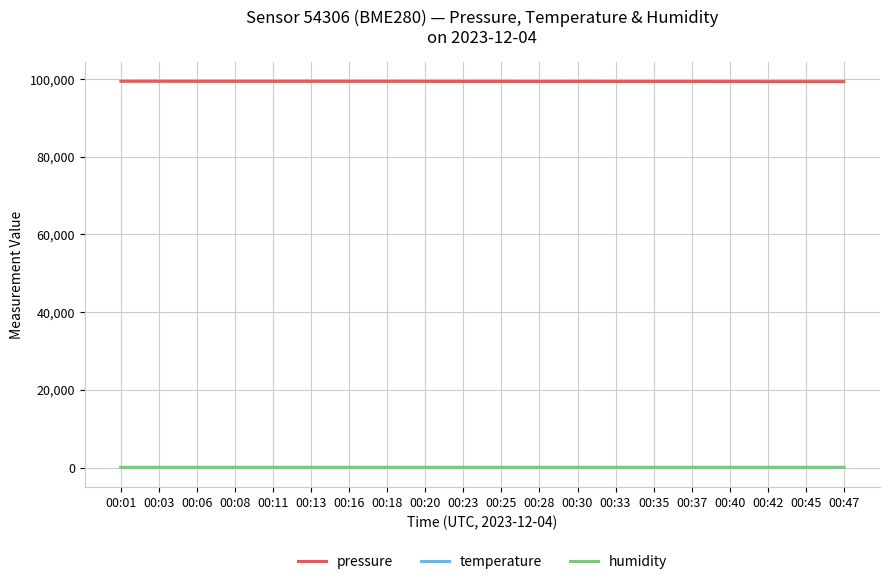

What is the sum of all pressure values?

1987014.8